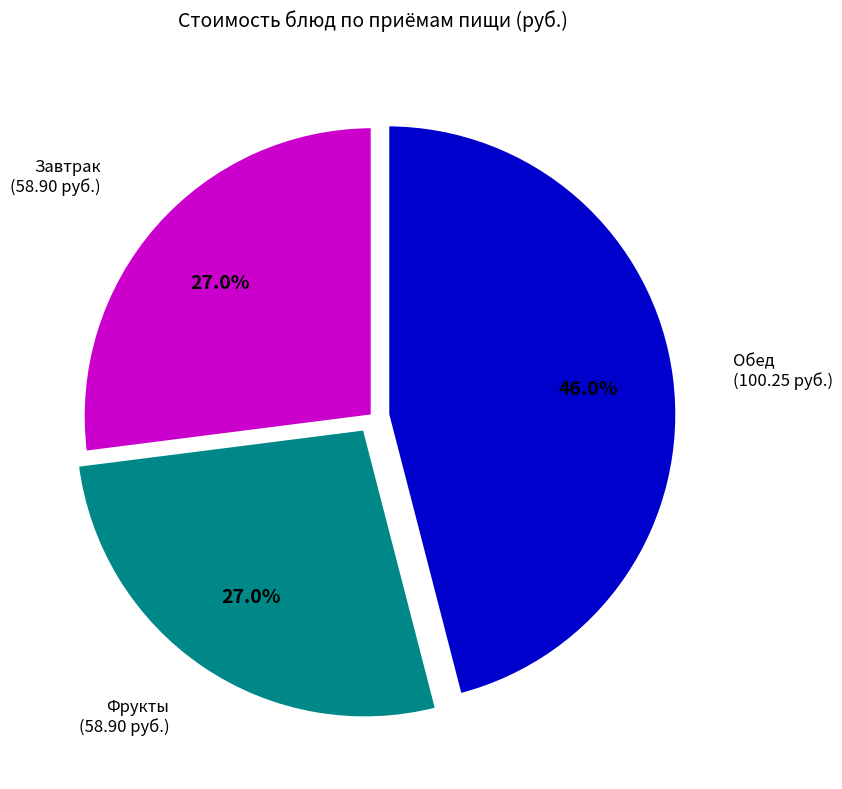

Is there a majority slice in this chart?

No